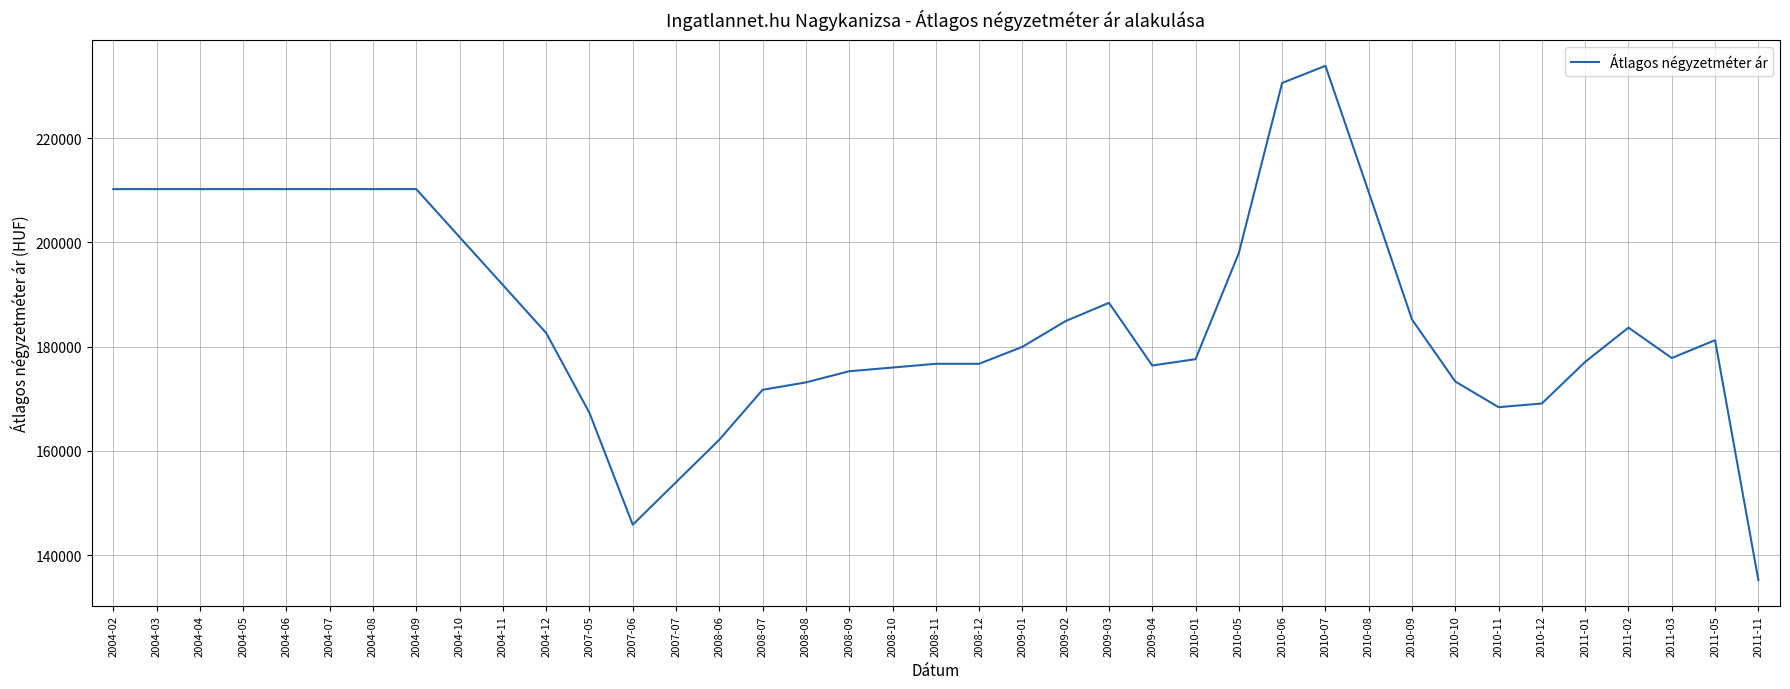

What is the maximum value shown in the chart?

233882